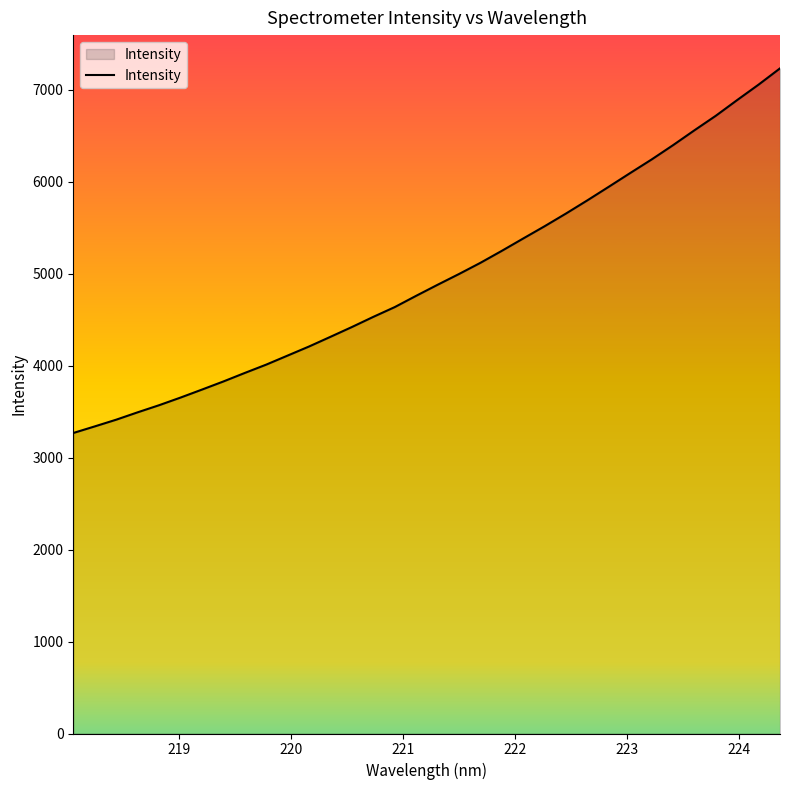

What is the smallest value displayed?

3266.8